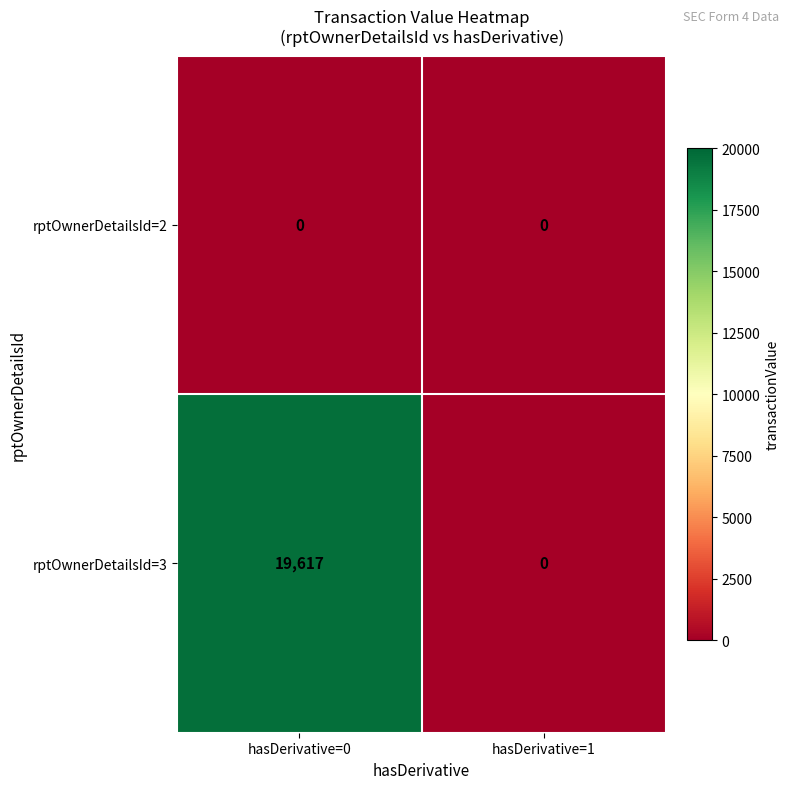

Reading left to right, transcribe all the data shown in this chart.

rptOwnerDetailsId=2: 0	0
rptOwnerDetailsId=3: 19617	0